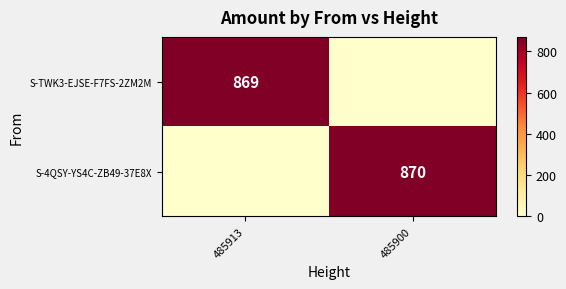

At which category is the sum across all series the highest?

485900